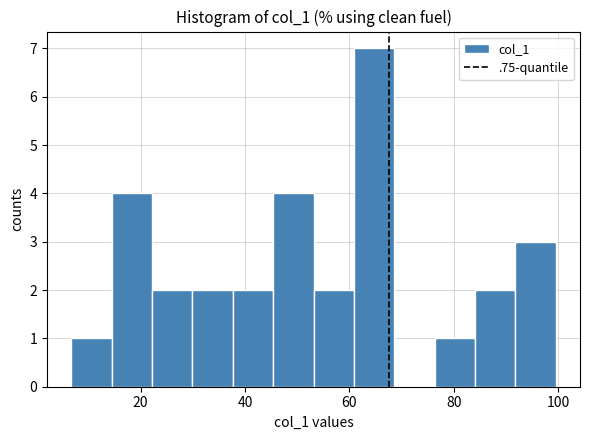

Around what value on the x-axis is the tallest bar? Give the approximate position of its centre, as read against the axis.

64